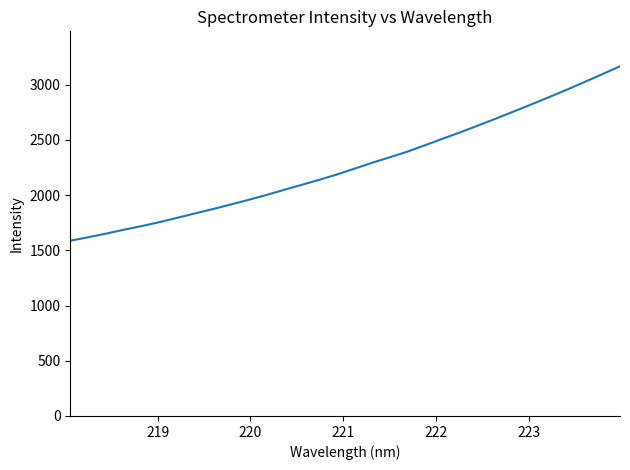

What is the smallest value displayed?

1587.2